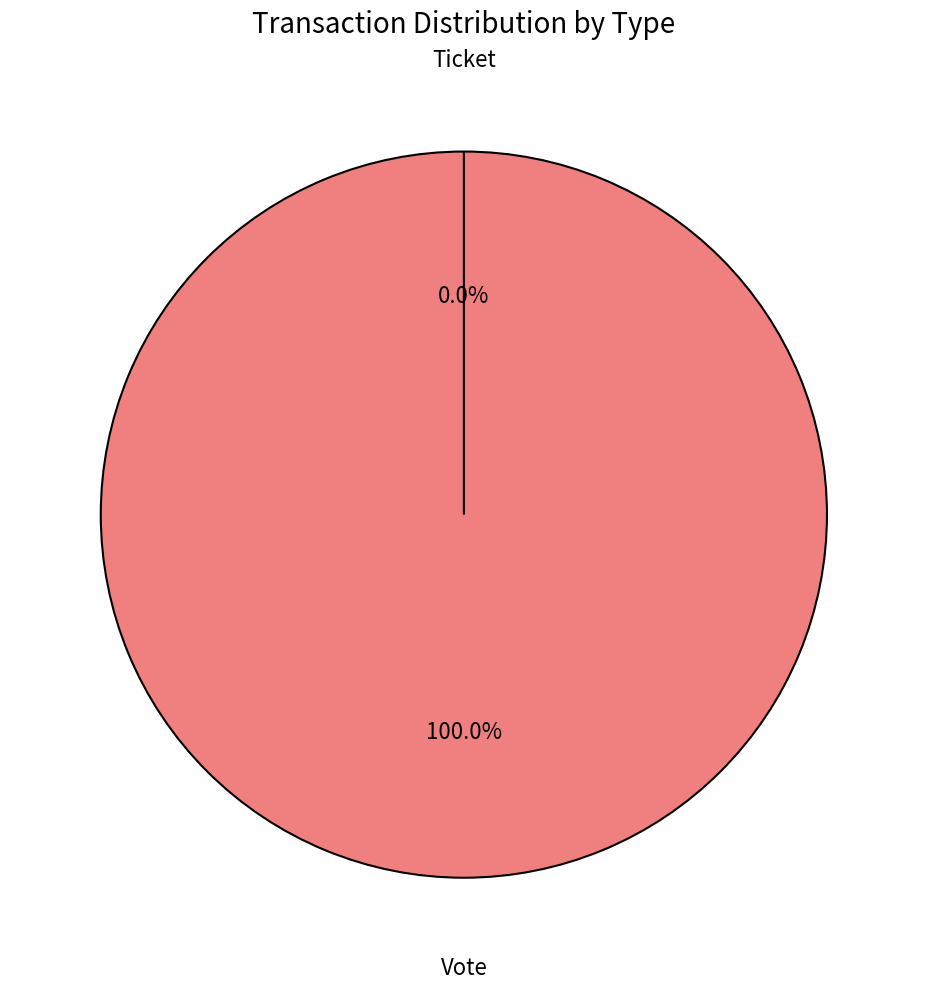

To the nearest percent, what is the average slice percentage?

50%